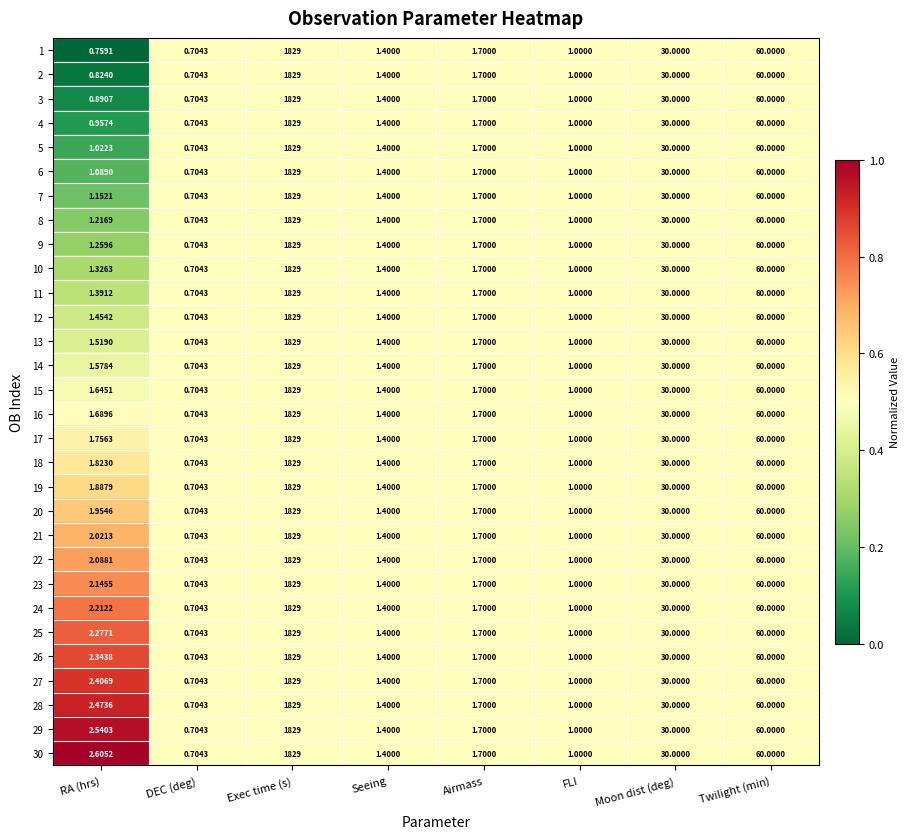

Rank the categories by 25 value from highest to lowest.

Exec time (s), Twilight (min), Moon dist (deg), RA (hrs), Airmass, Seeing, FLI, DEC (deg)